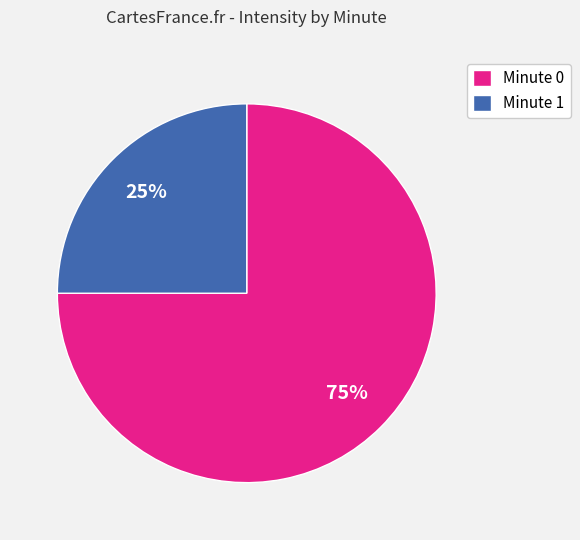

Is there a majority slice in this chart?

Yes